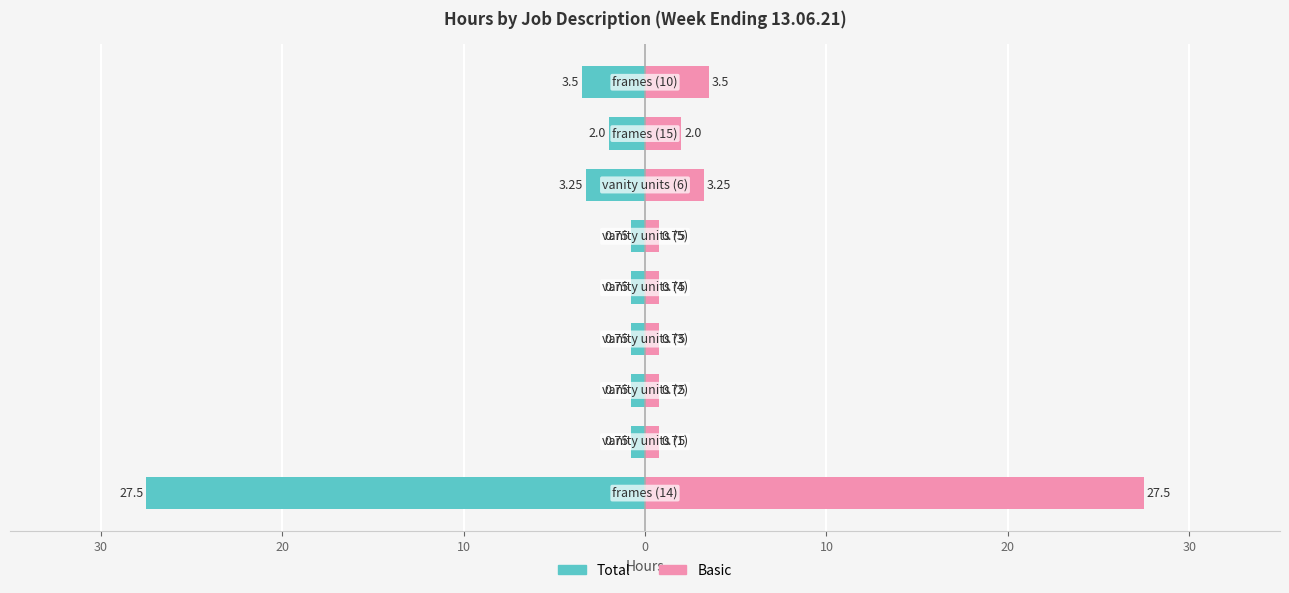

What is the difference between the maximum and minimum values in the Basic series?

26.8